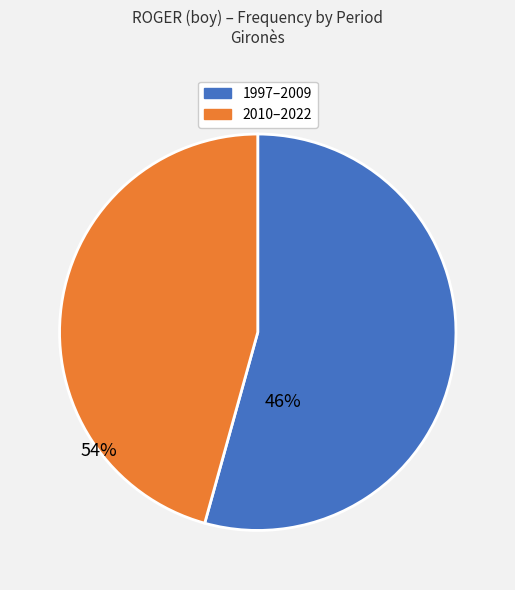

Is there a majority slice in this chart?

Yes